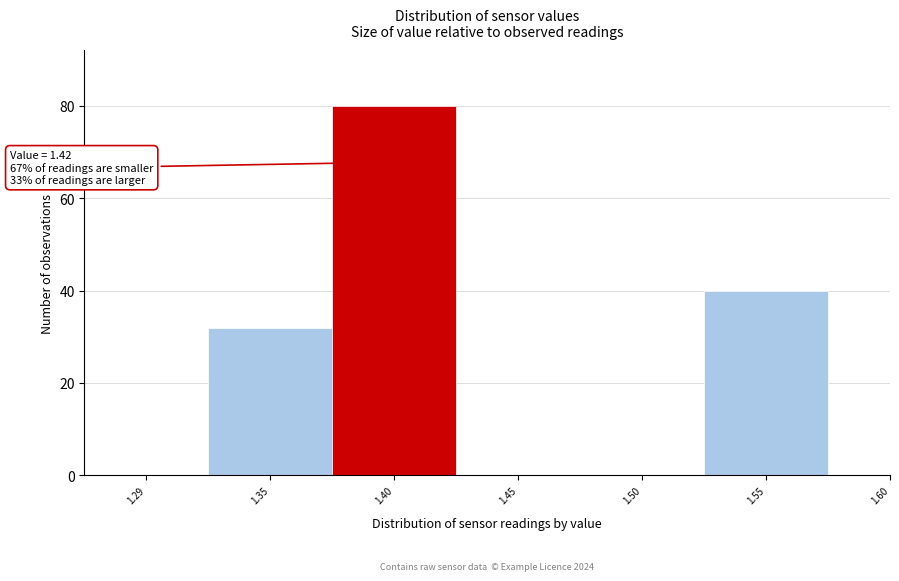

Reading left to right, transcribe all the data shown in this chart.

1.29=0	1.35=32	1.40=80	1.45=0	1.50=0	1.55=40	1.60=0